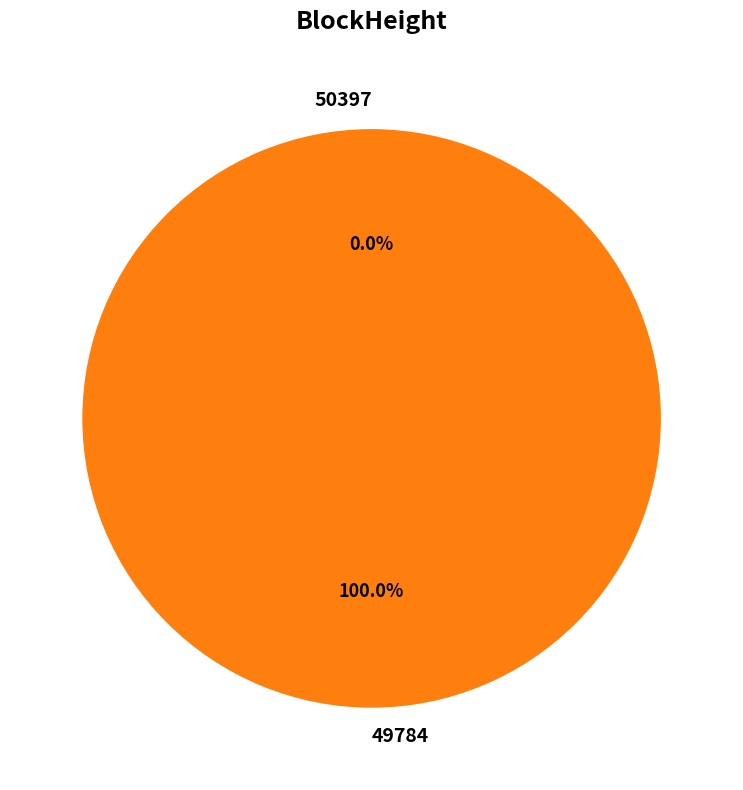

What portion of the pie excludes 50397?

100.0%